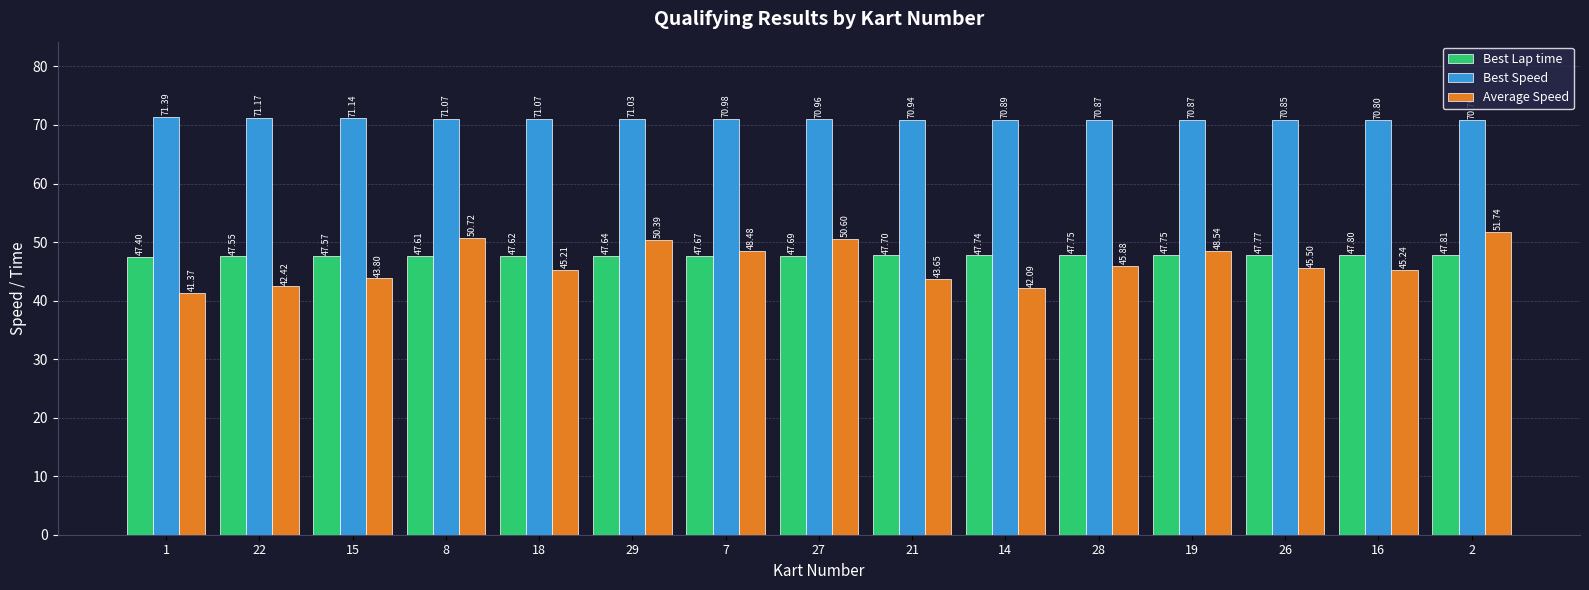

Is the value of Best Speed at 8 greater than the value of Average Speed at 15?

Yes